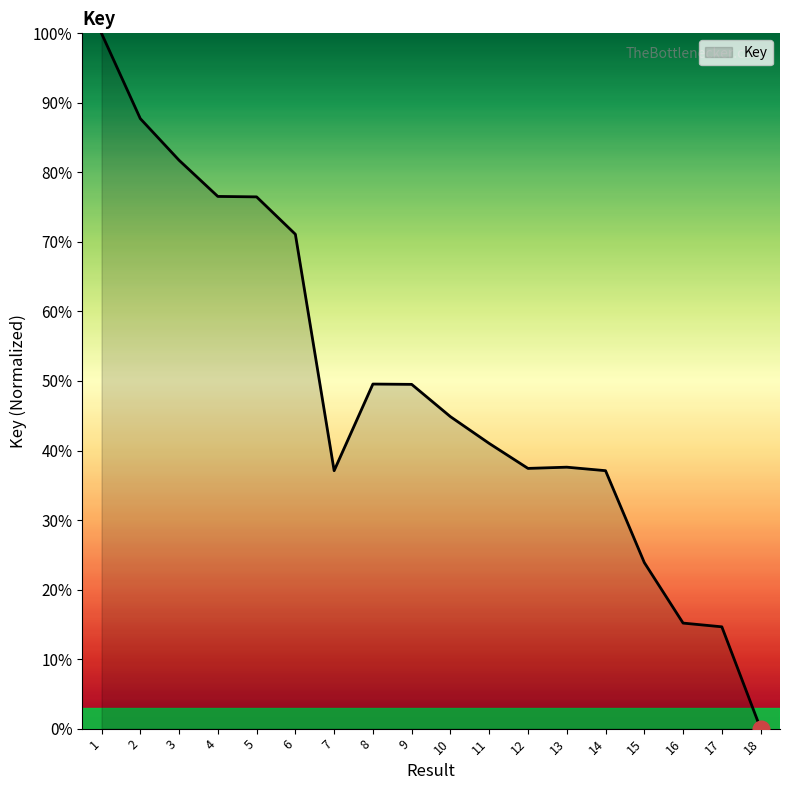

What is the maximum value shown in the chart?

100.0